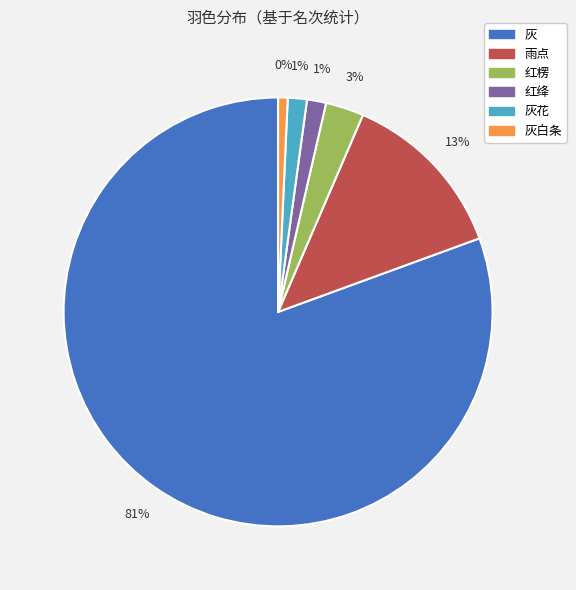

Is it true that 红绛 is 11% of the pie?

False